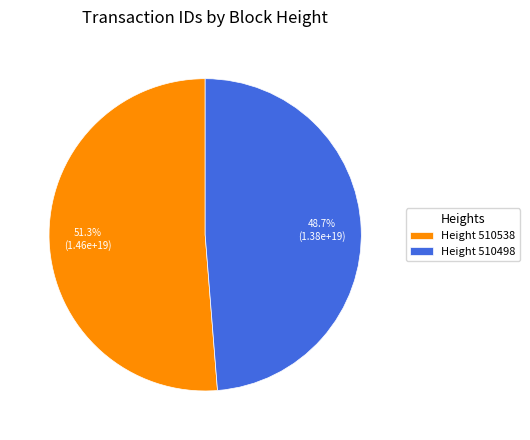

Count the number of slices in the pie.

2